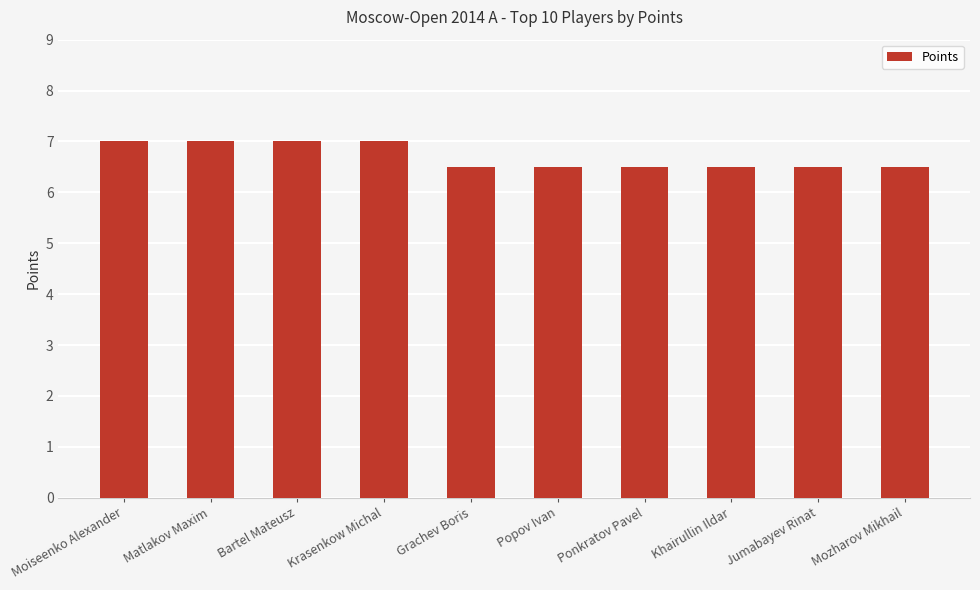

Reading right to left, extract all data points from this chart.

6.5	6.5	6.5	6.5	6.5	6.5	7.0	7.0	7.0	7.0